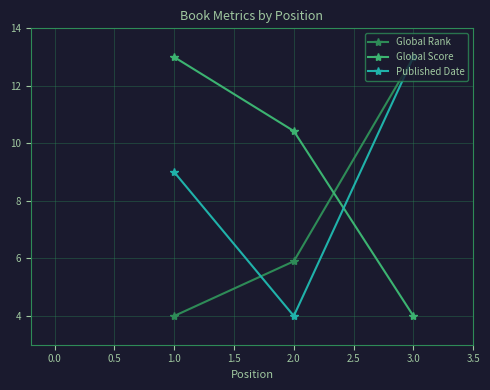

Reading left to right, extract all data points from this chart.

Global Rank: 4.0	5.9	13.0
Global Score: 13.0	10.4	4.0
Published Date: 9.0	4.0	13.0